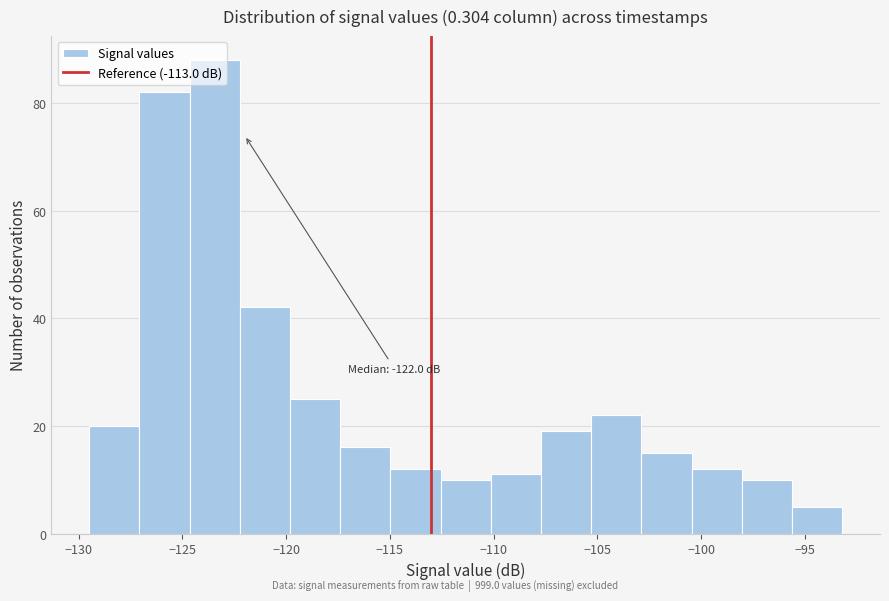

Which range on the x-axis has the tallest bar?

-124.5 to -122.0